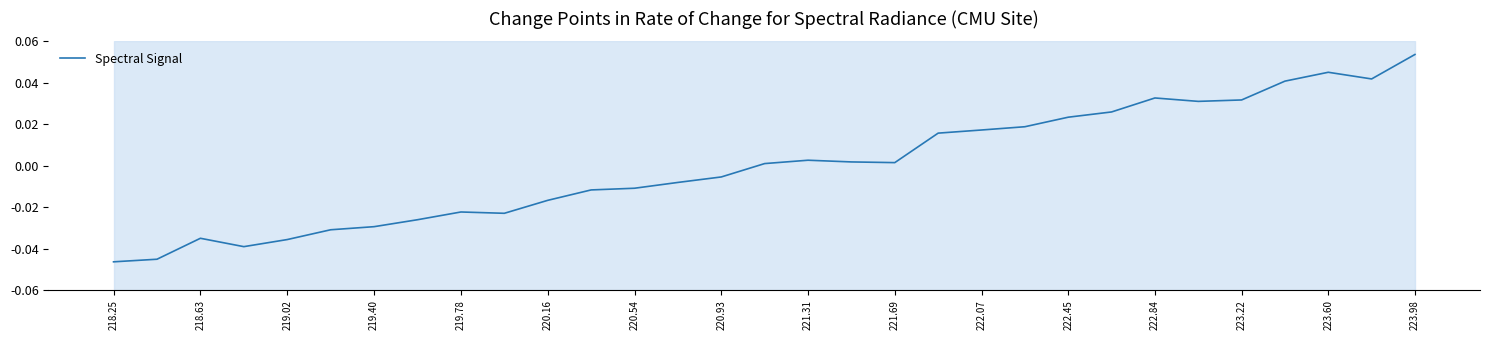

Is this an area chart (filled region under the line)?

No